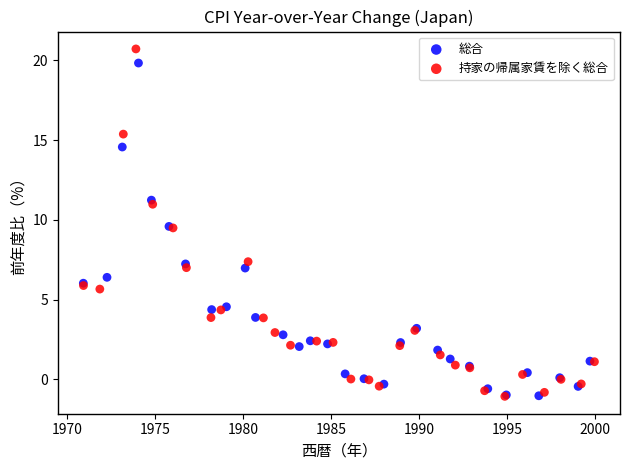

What are all the series names shown in the legend?

総合, 持家の帰属家賃を除く総合